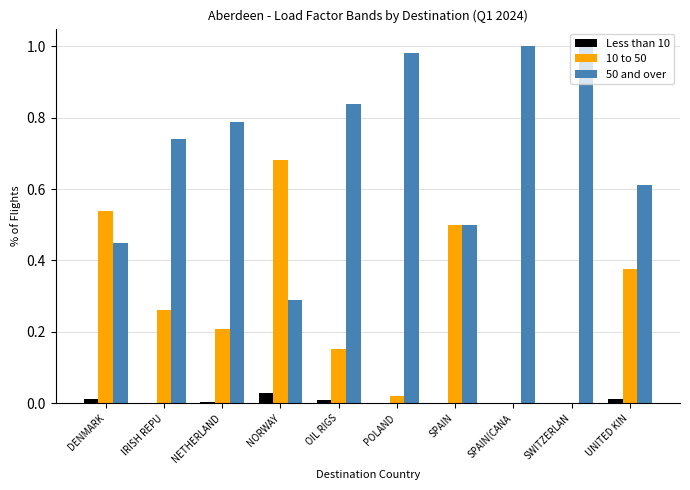

What is the sum of the 50 and over values at IRISH REPU and SPAIN?

1.2